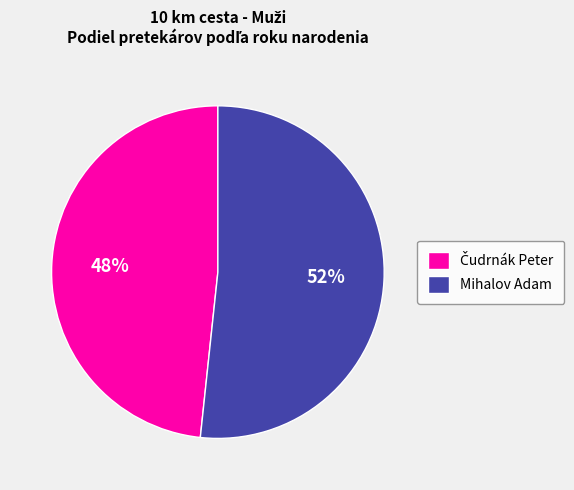

To the nearest percent, what is the average slice percentage?

50%